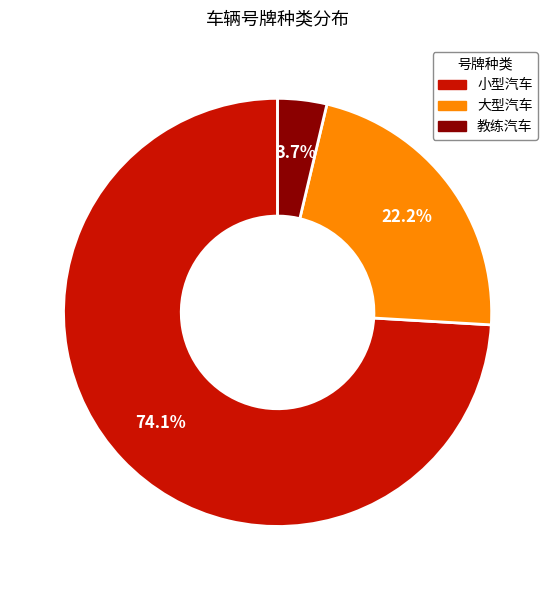

Which category has the smallest portion of the pie?

教练汽车